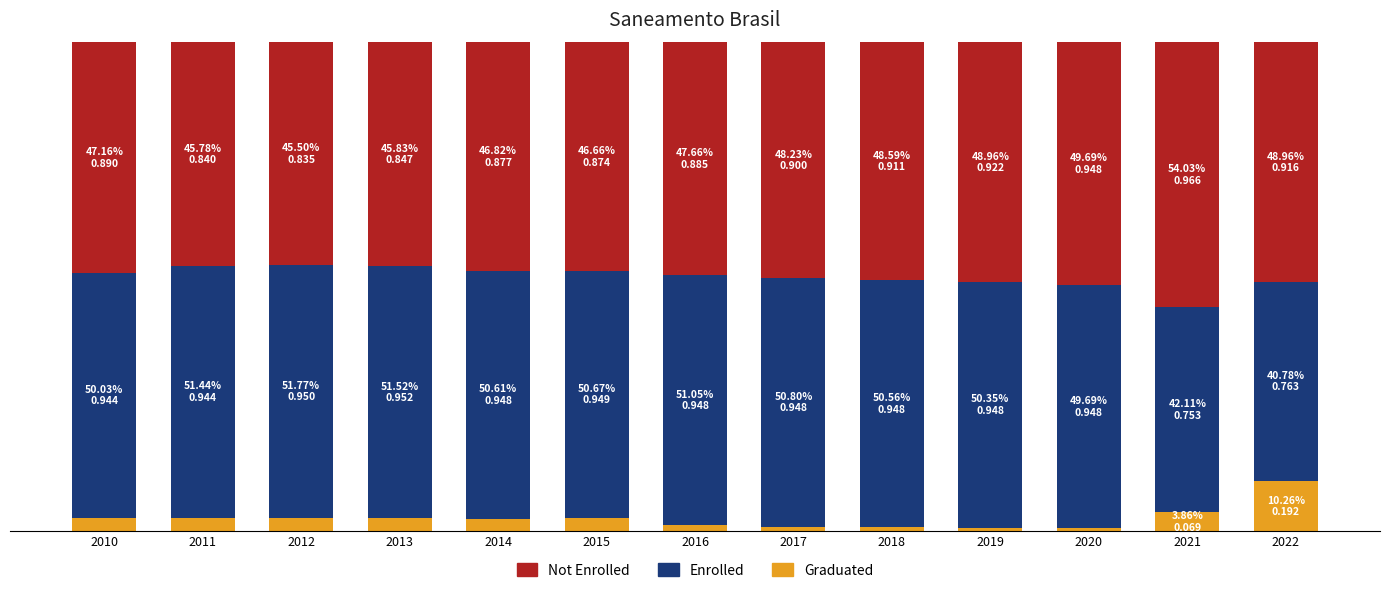

Rank the series at 2010 from highest to lowest value.

Enrolled, Not Enrolled, Graduated